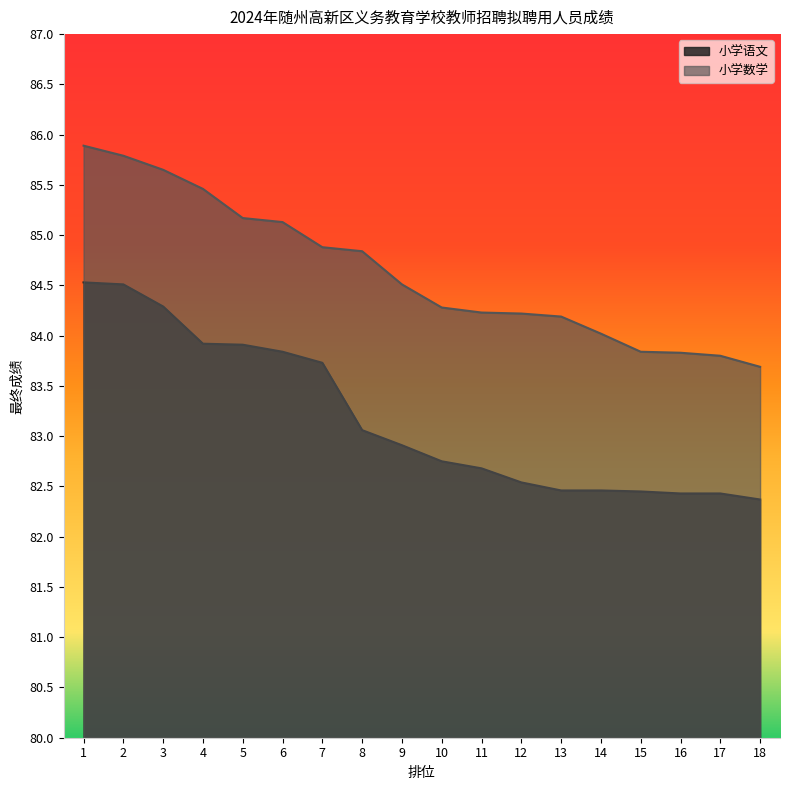

Between 10 and 15, which series saw the biggest shift?

小学数学